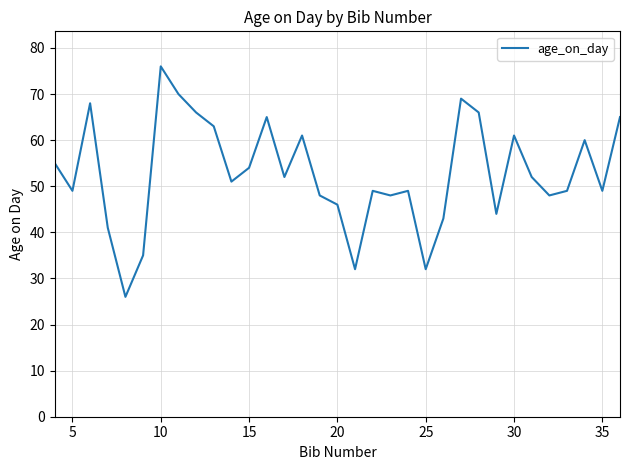

What is the minimum value shown in the chart?

26